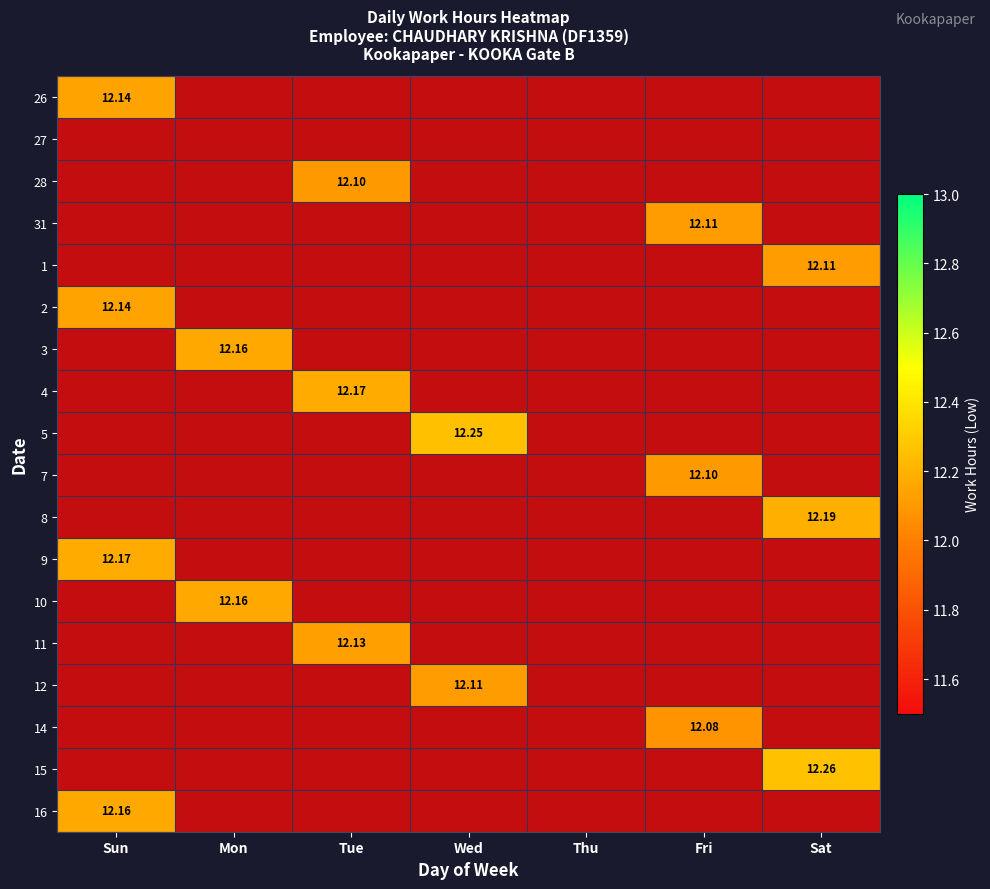

Between Fri and Mon, which is larger?

Fri